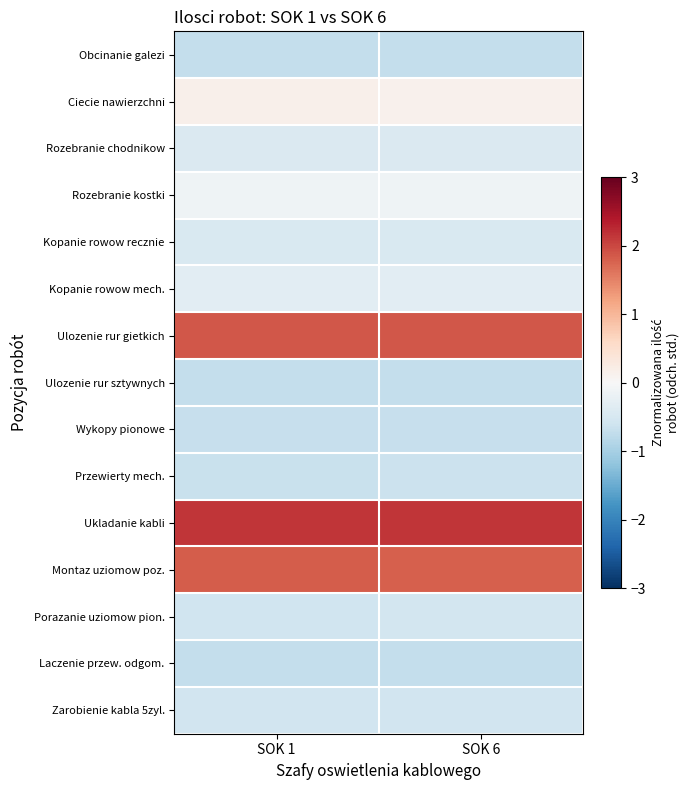

At how many categories does at least one series exceed 0?

2